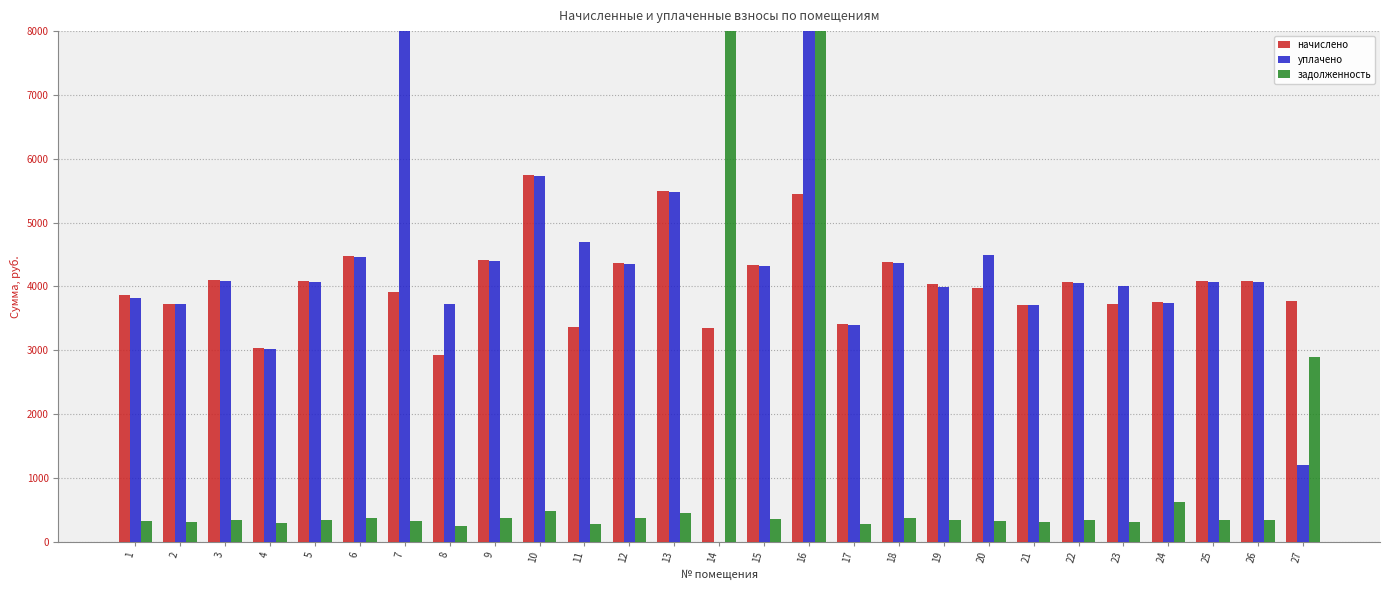

The задолженность series shows 4428.6 at 27. True or false?

False